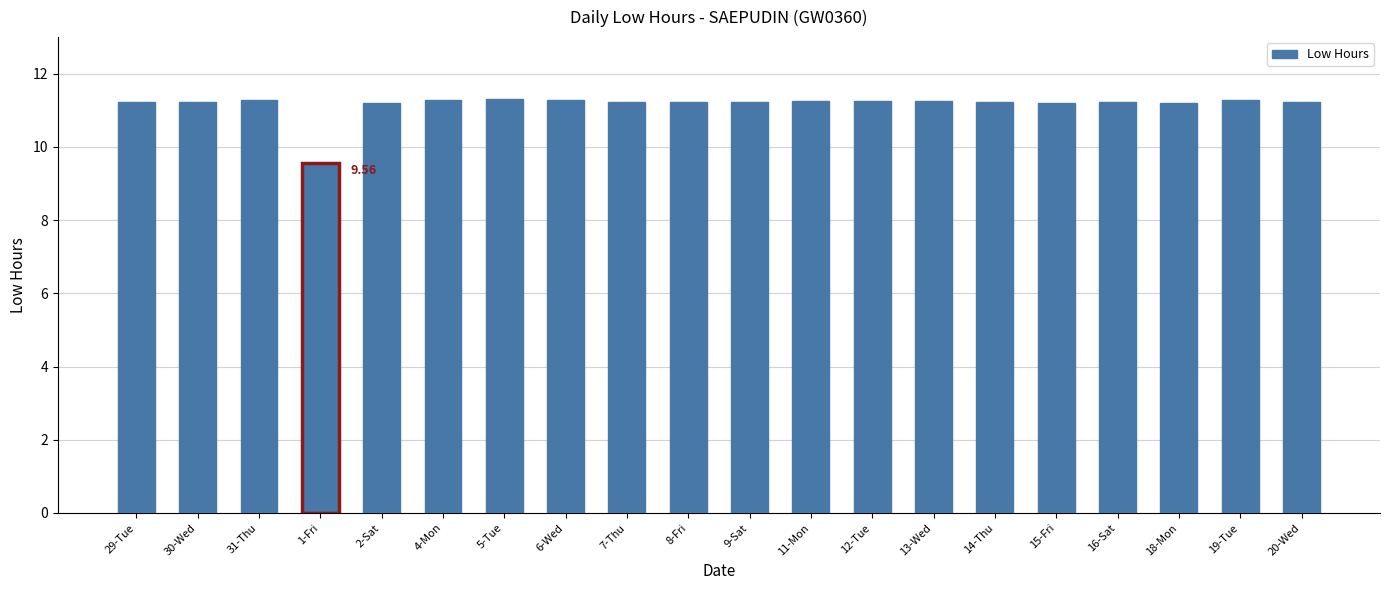

How many values are between 11 and 12?

19